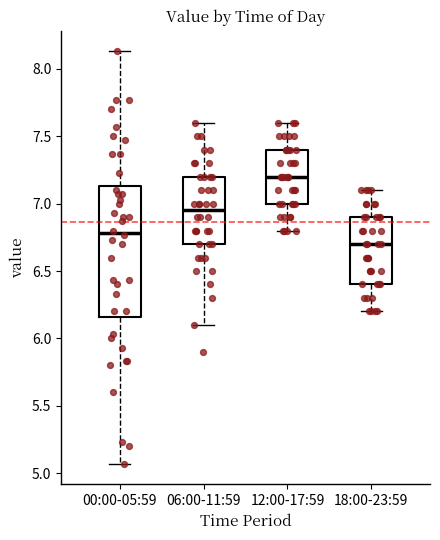

Which box is the tallest, from its lower edge to its upper edge?

00:00-05:59